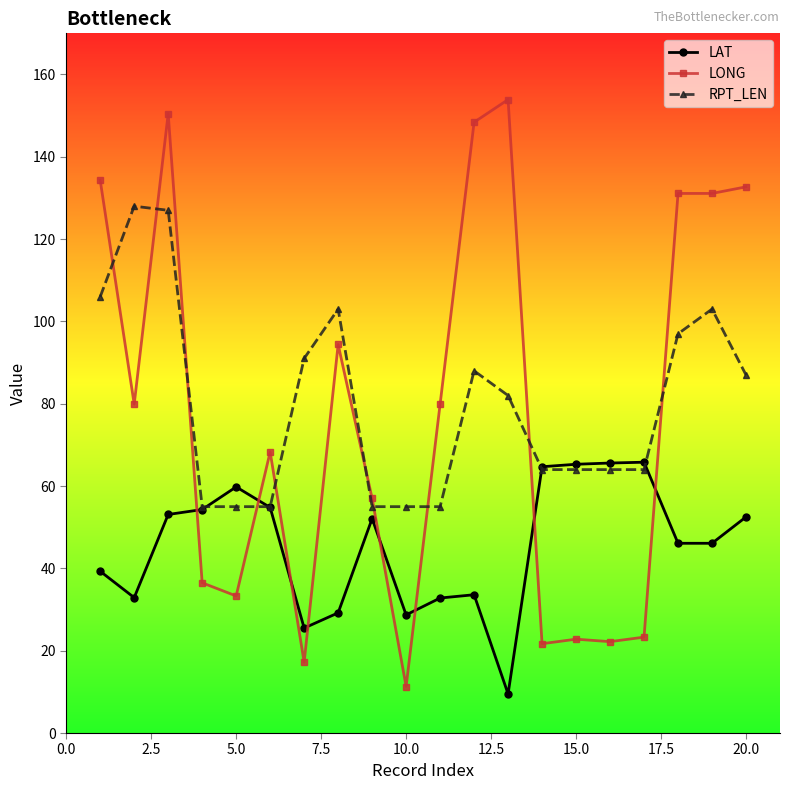

At how many categories does at least one series exceed 84?

10